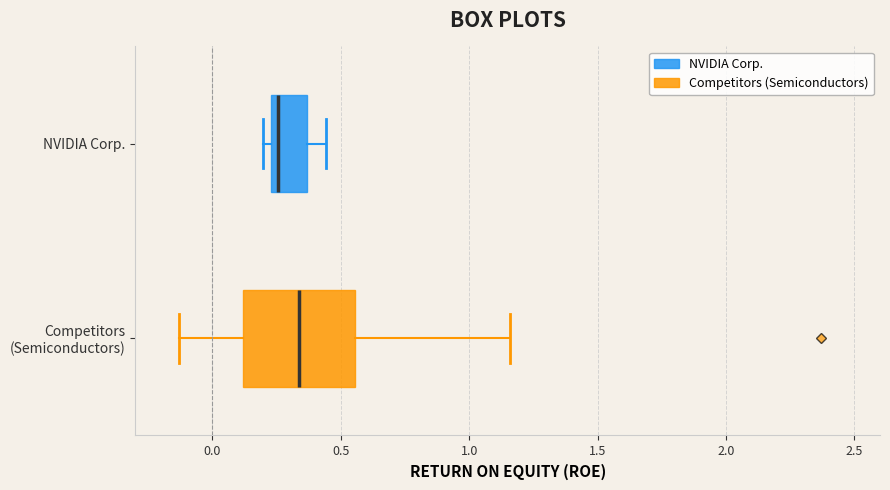

Which box's median line is the furthest to the right?

Competitors (Semiconductors)